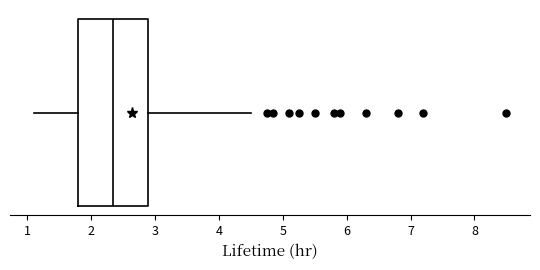

Read this box plot against the x-axis: the position of the median line, the range covered by the box, and the ends of both whiskers. The values are not printed on the chart, so give them approximately, as read against the axis.

median 2.4, box 1.8 to 2.9, whiskers 1.1 to 4.5